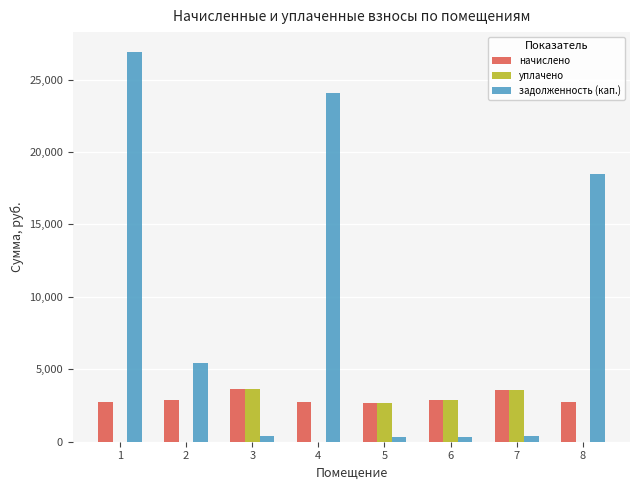

Which series has the largest range (max minus min)?

задолженность (кап.)